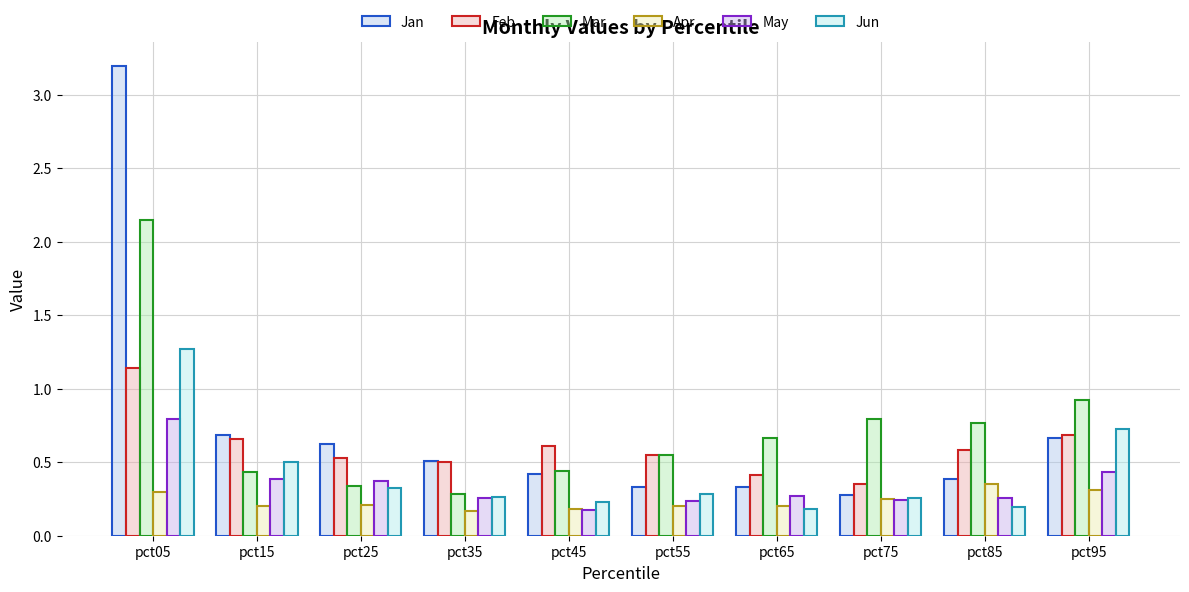

Is it true that May equals 0.2 at pct55?

True